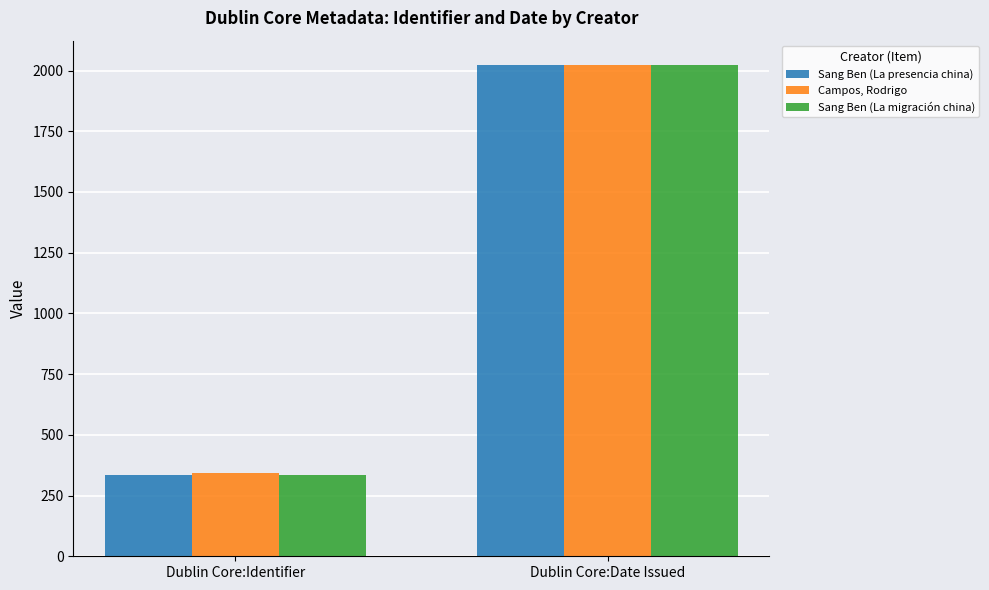

At how many categories does at least one series exceed 610?

1